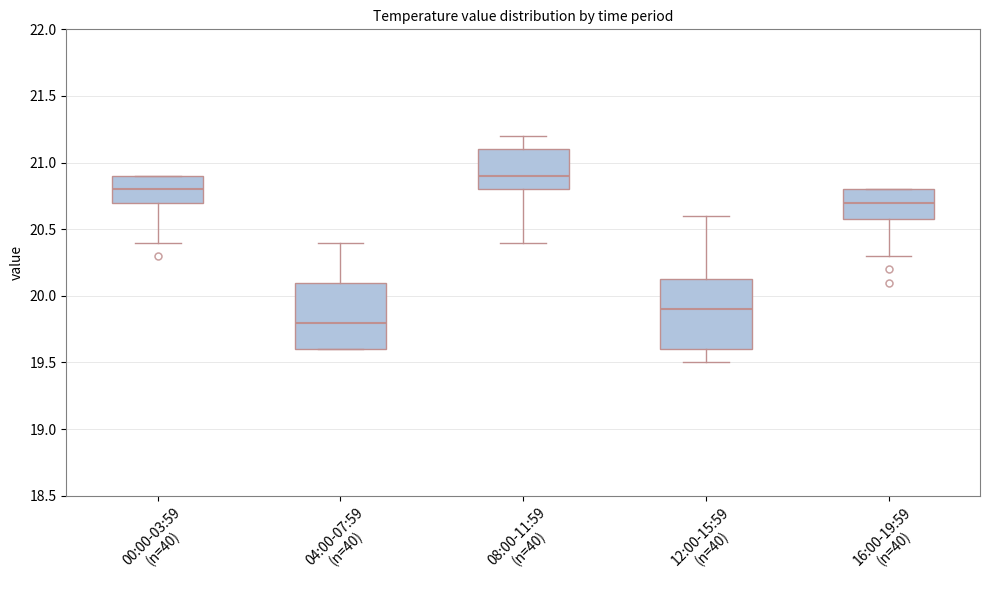

Where is the lower edge of the box for 16:00-19:59 (n=40) on the y-axis? The values are not printed on the chart, so give them approximately, as read against the axis.

20.60